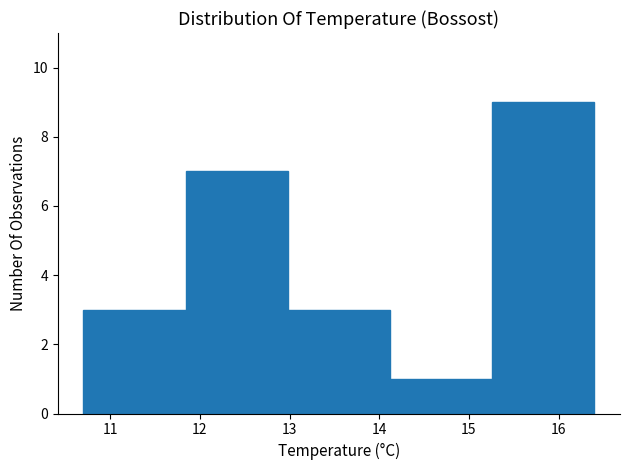

How tall is the bar that spans 12.98 to 14.12 on the x-axis? Neither the bar edges nor the heights are printed on the chart, so give them approximately, as read against the axes.

3